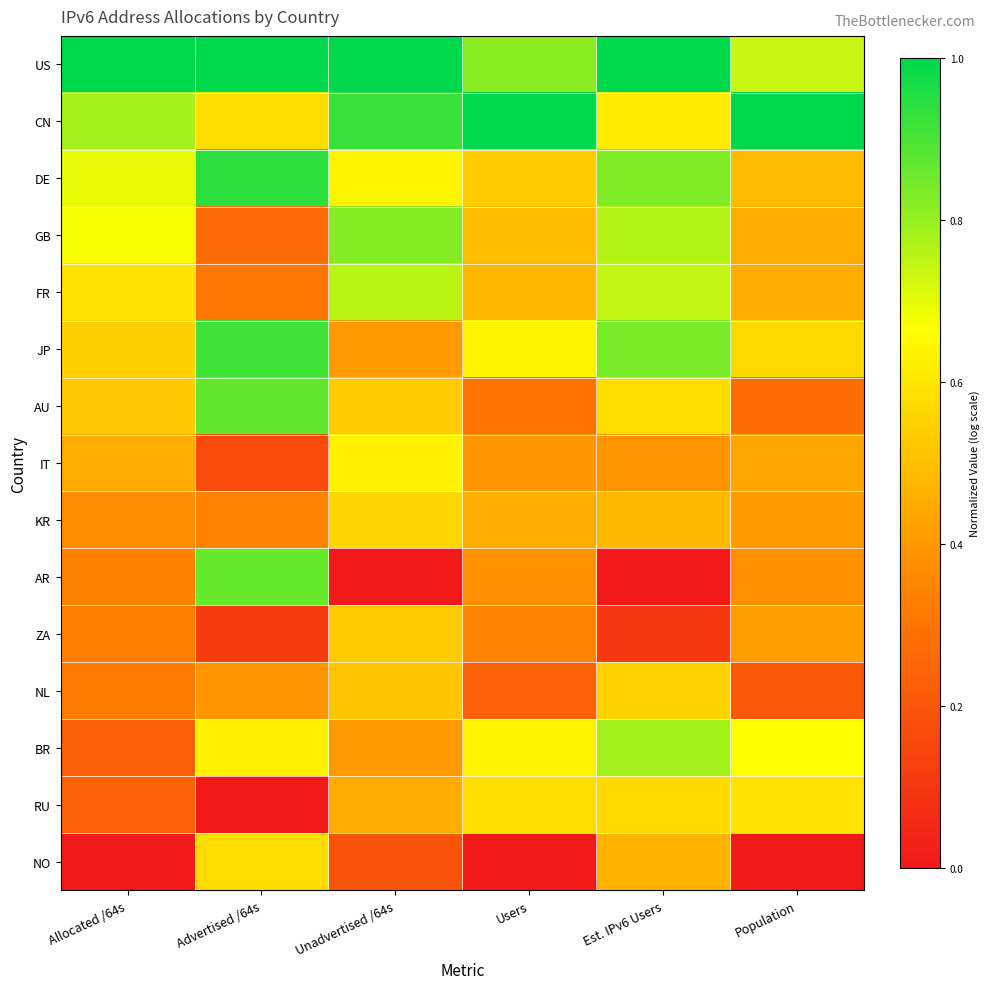

Between Advertised /64s and Unadvertised /64s, which is larger?

Advertised /64s